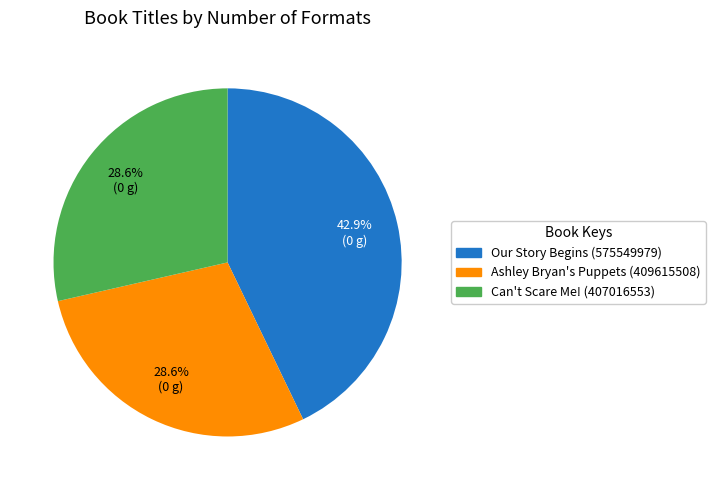

Combined, do Our Story Begins (575549979) and Can't Scare Me! (407016553) account for over 50%?

Yes